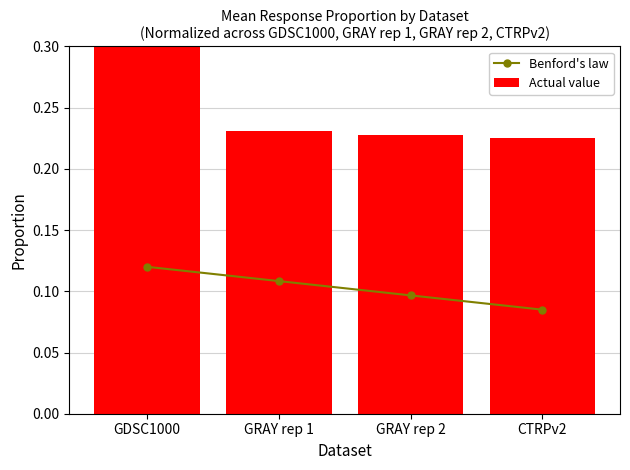

Count the Benford's law values in the range 0 to 1.

4